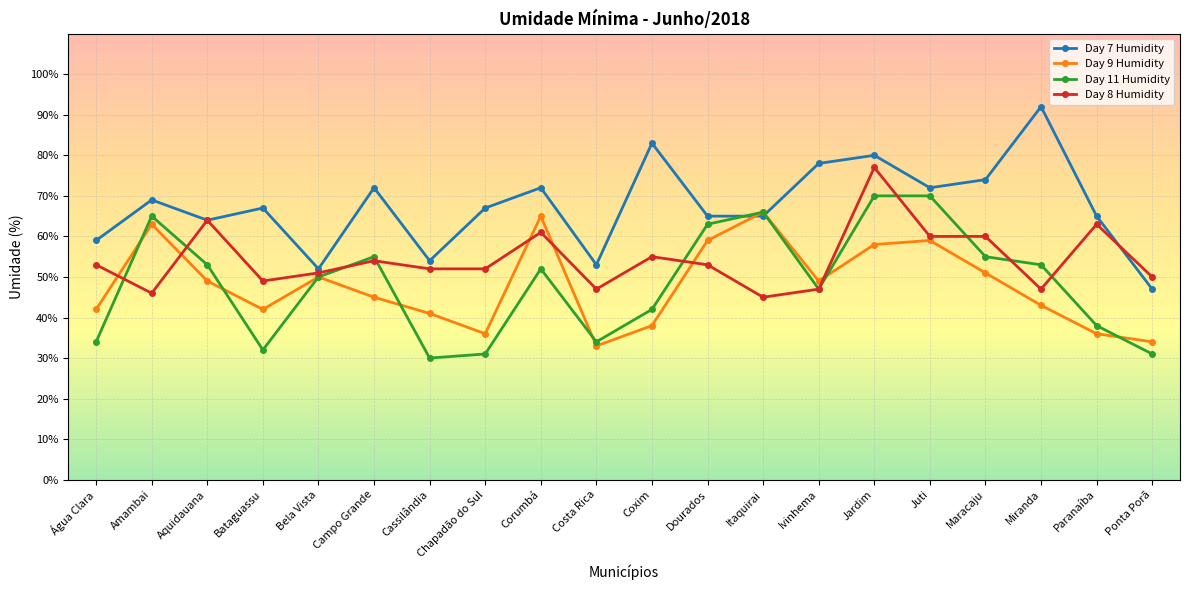

True or false: Day 8 Humidity has a value of 25 at Chapadão do Sul.

False